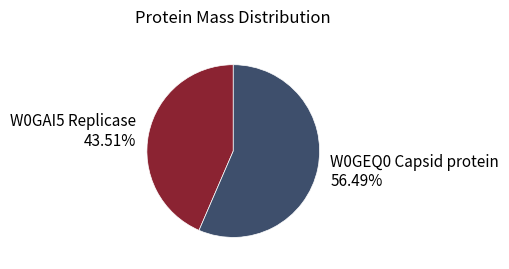

Rank the categories by value from highest to lowest.

W0GEQ0 Capsid protein 56.49%, W0GAI5 Replicase 43.51%